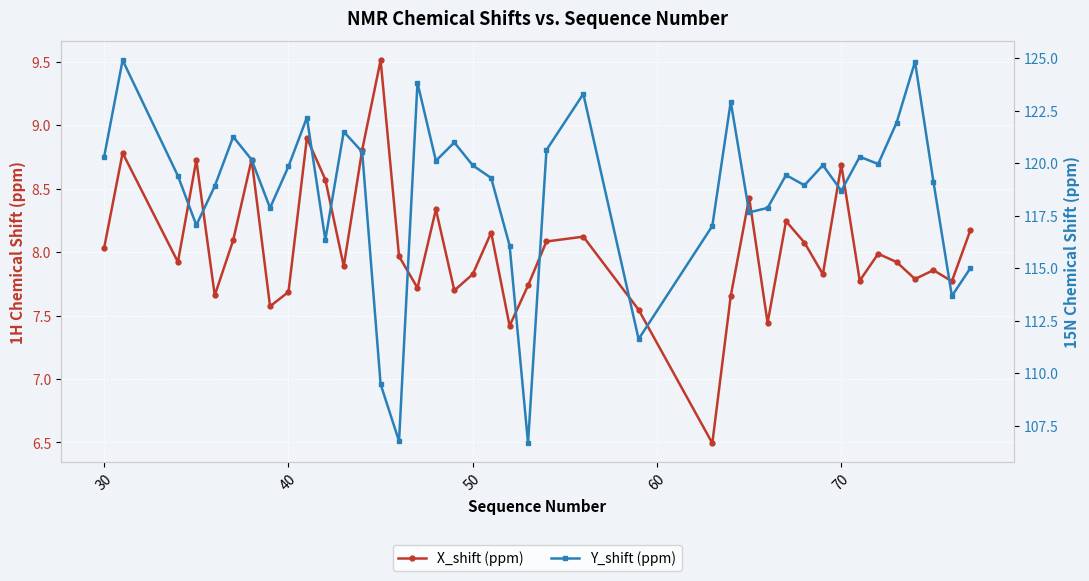

What are all the series names shown in the legend?

X_shift (ppm), Y_shift (ppm)